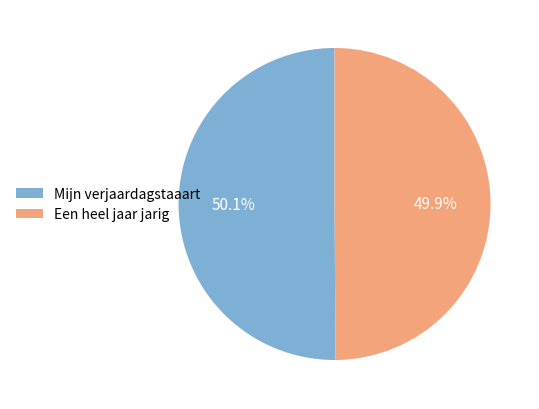

What is the ratio of the value at Mijn verjaardagstaaart to the value at Een heel jaar jarig?

1.0